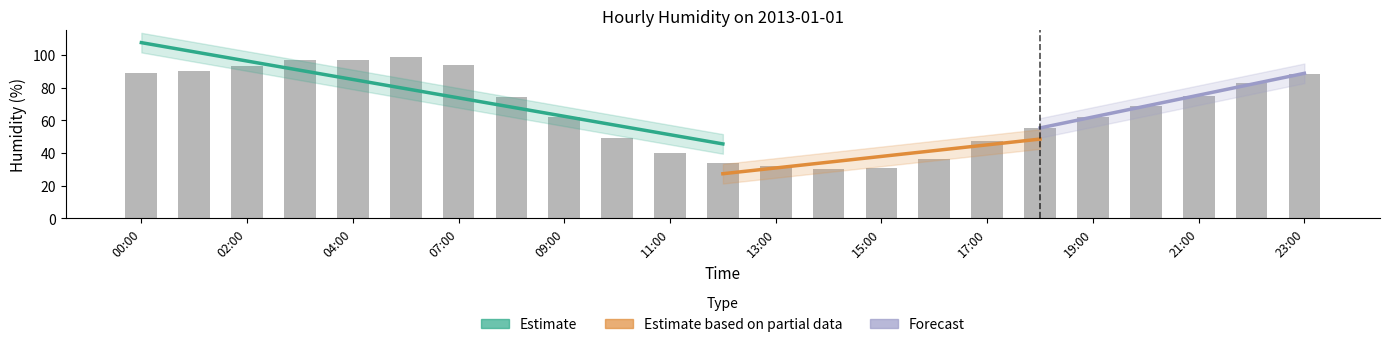

The value at 02:00 is 48. True or false?

False